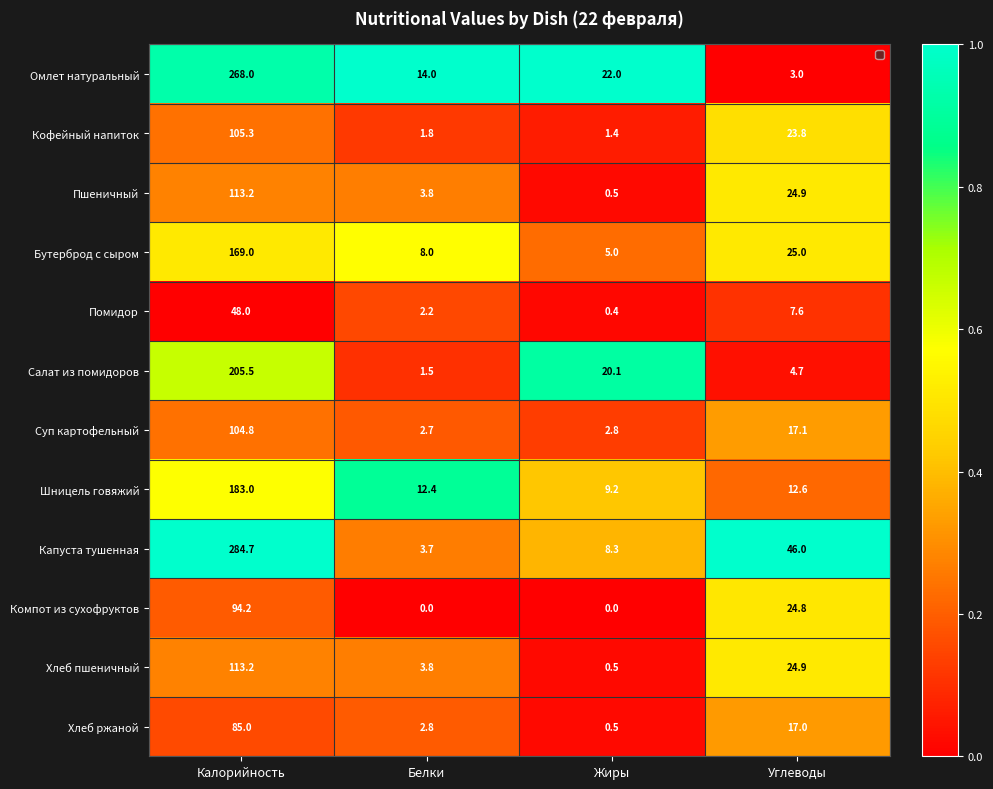

Count the number of data series in this chart.

12